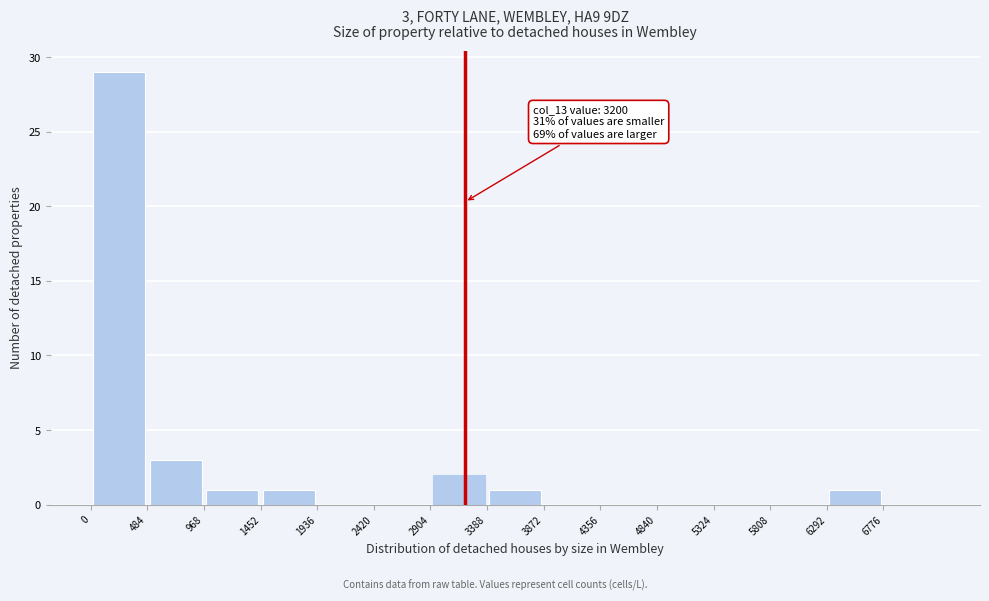

Which range on the x-axis has the tallest bar?

0 to 500